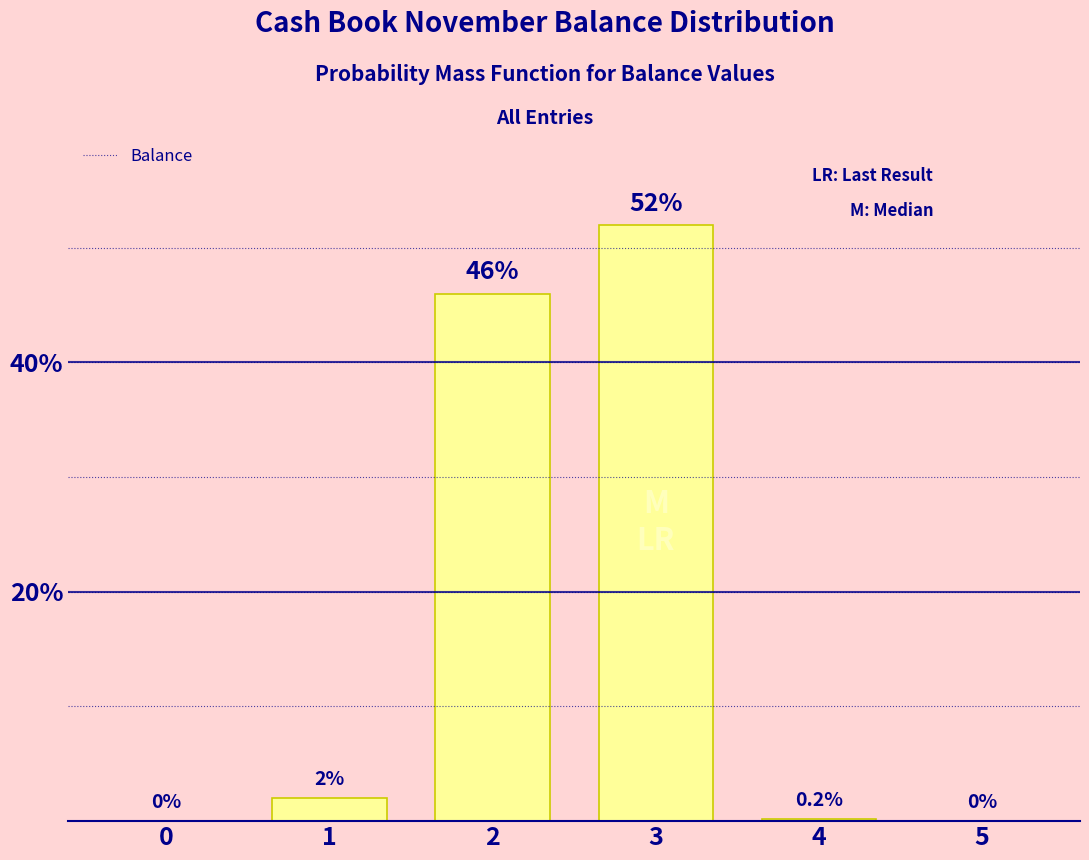

True or false: the data shows 0.0 at 0.

True